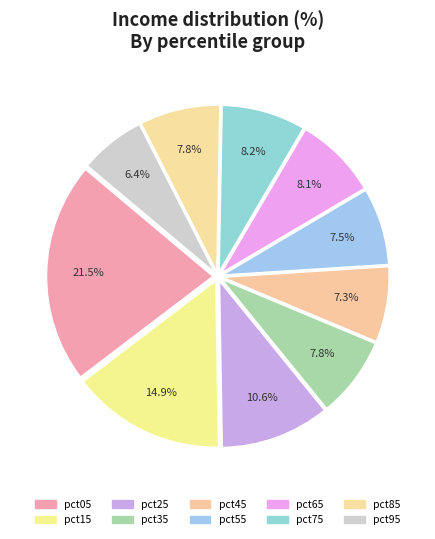

Which category has the smallest portion of the pie?

pct95